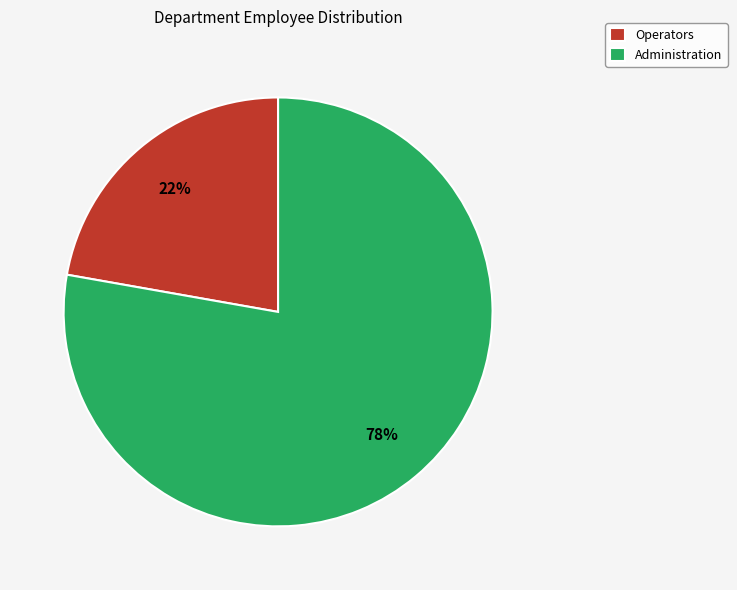

Which category has the smallest portion of the pie?

Operators